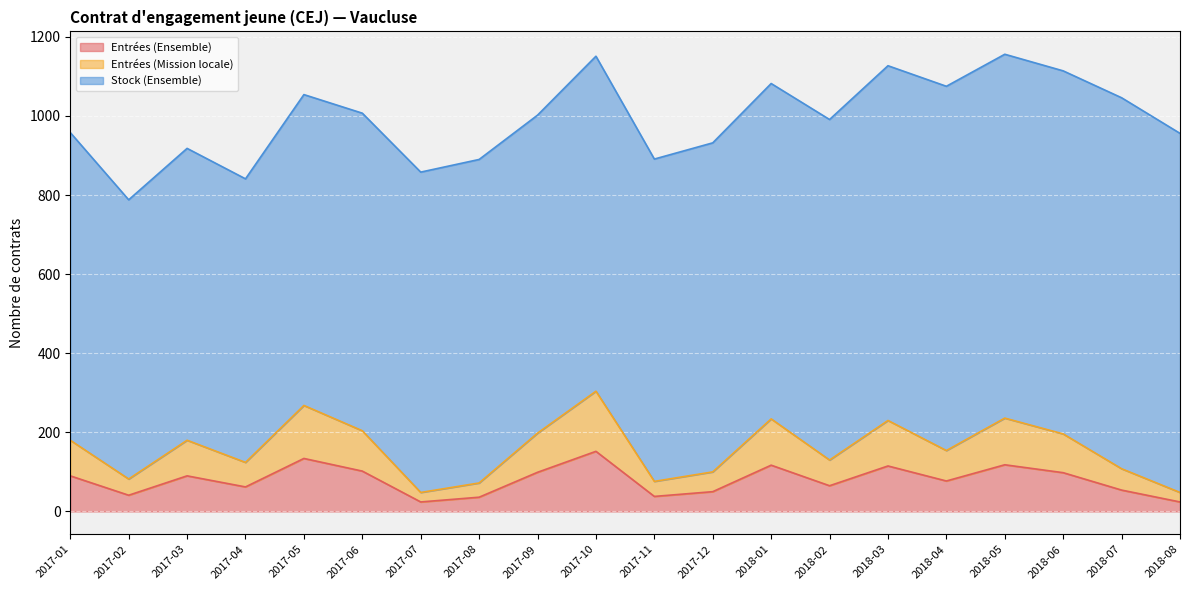

Between 2018-04 and 2017-12, which is larger?

2018-04